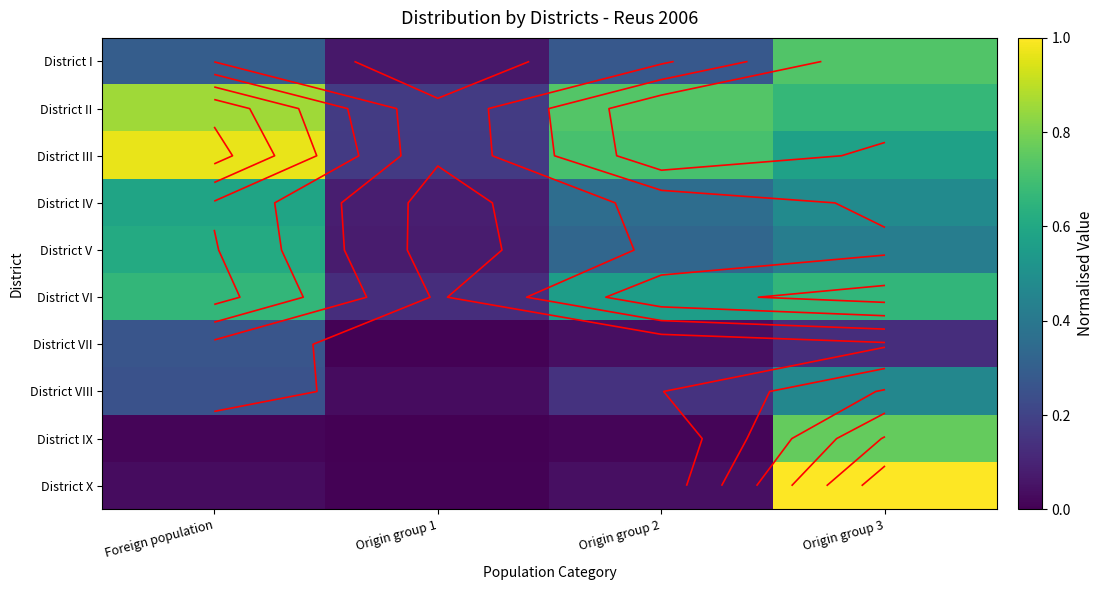

Rank the series at Origin group 1 from lowest to highest value.

District IX, District VII, District X, District VIII, District I, District V, District IV, District VI, District III, District II